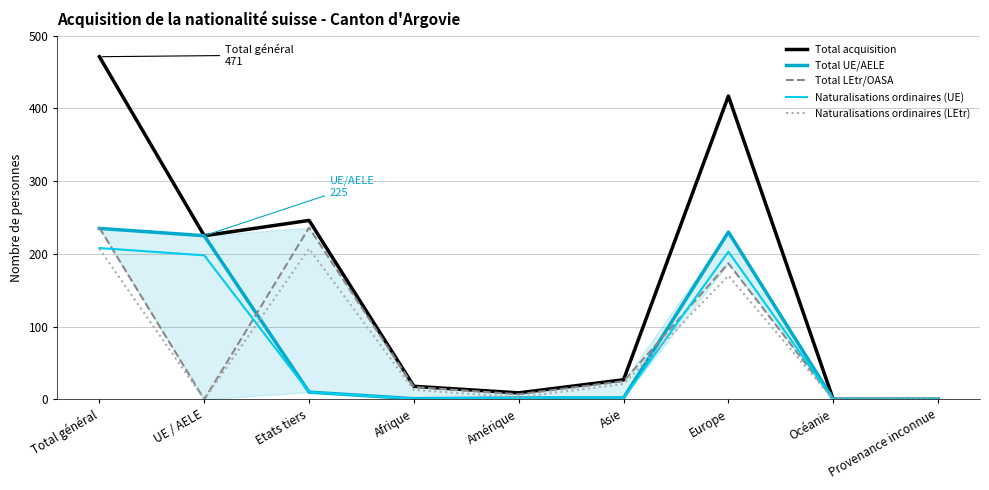

What is the total value across all series at Asie?

77